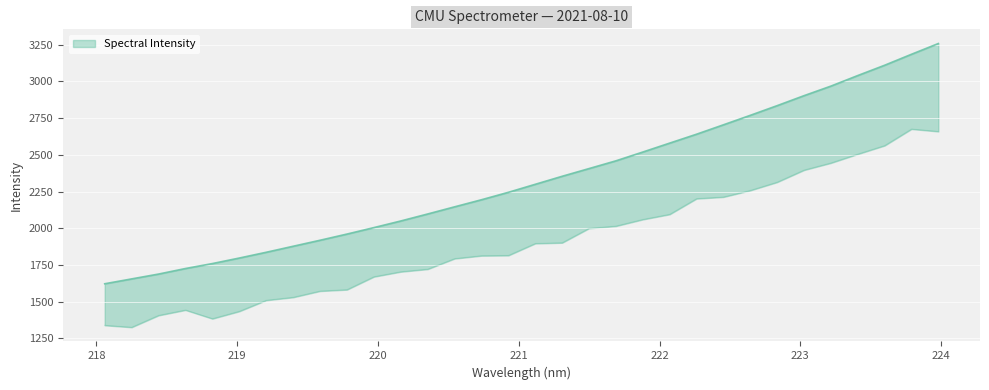

How many data points does each series have?

32